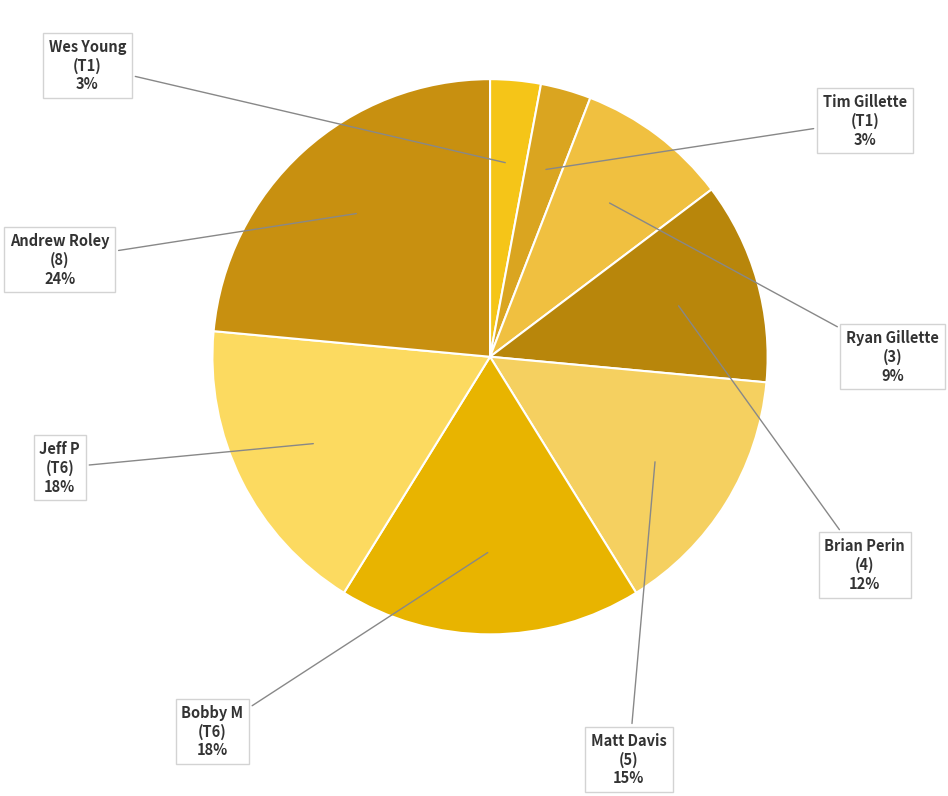

How many segments does this pie chart have?

8